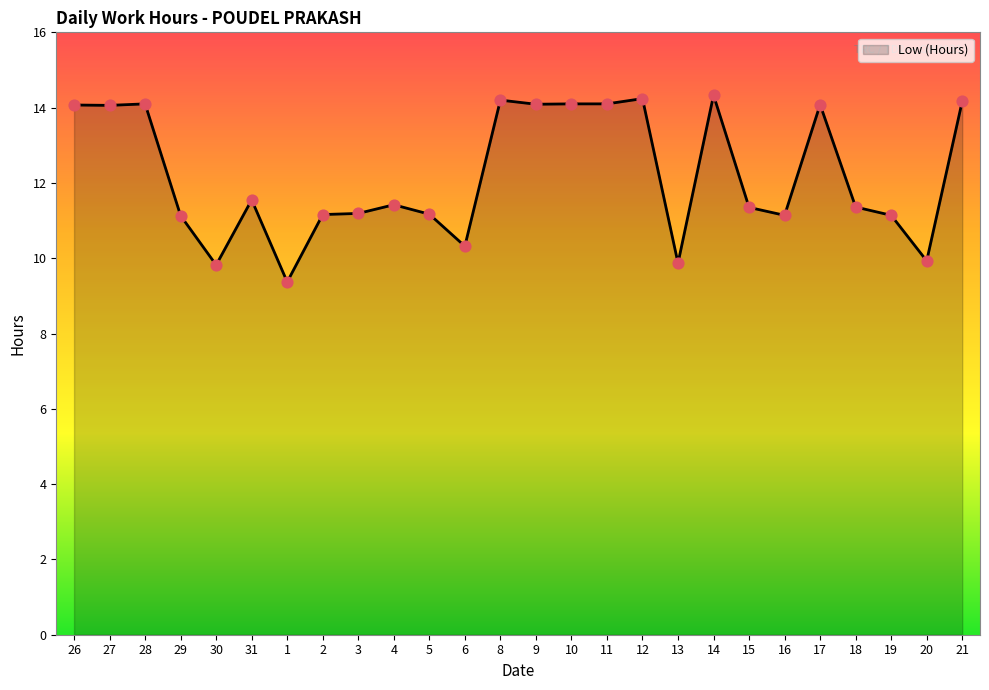

What is the change in value from 5 to 8?

+3.0